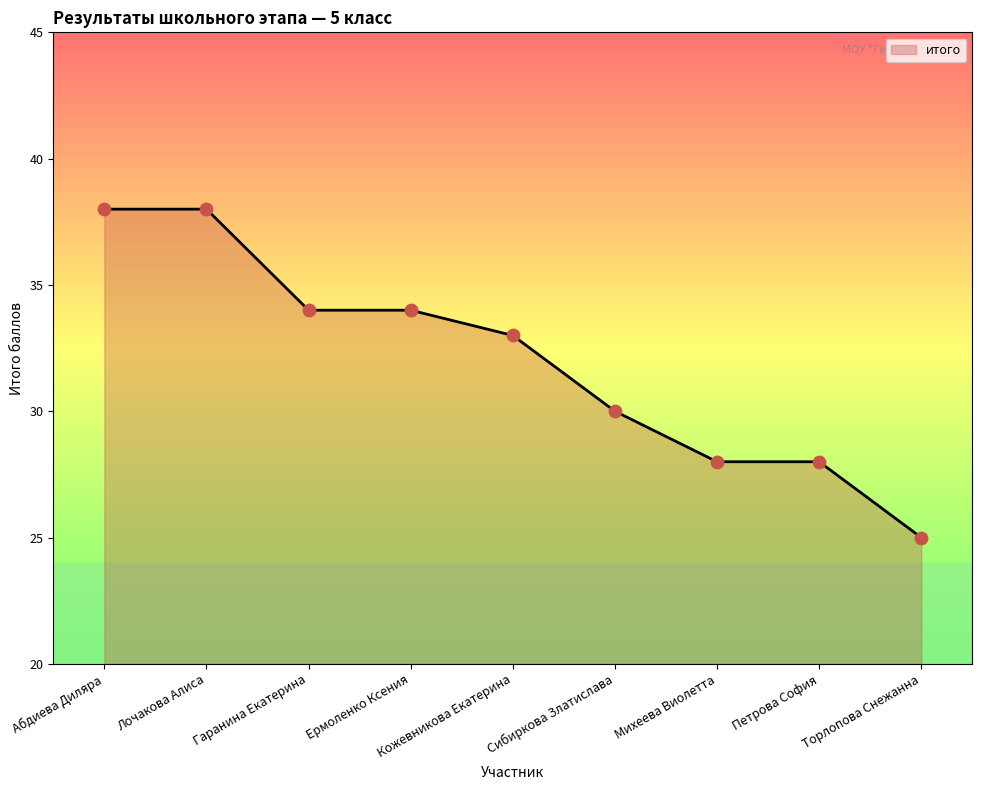

Between Гаранина Екатерина and Михеева Виолетта, which is larger?

Гаранина Екатерина